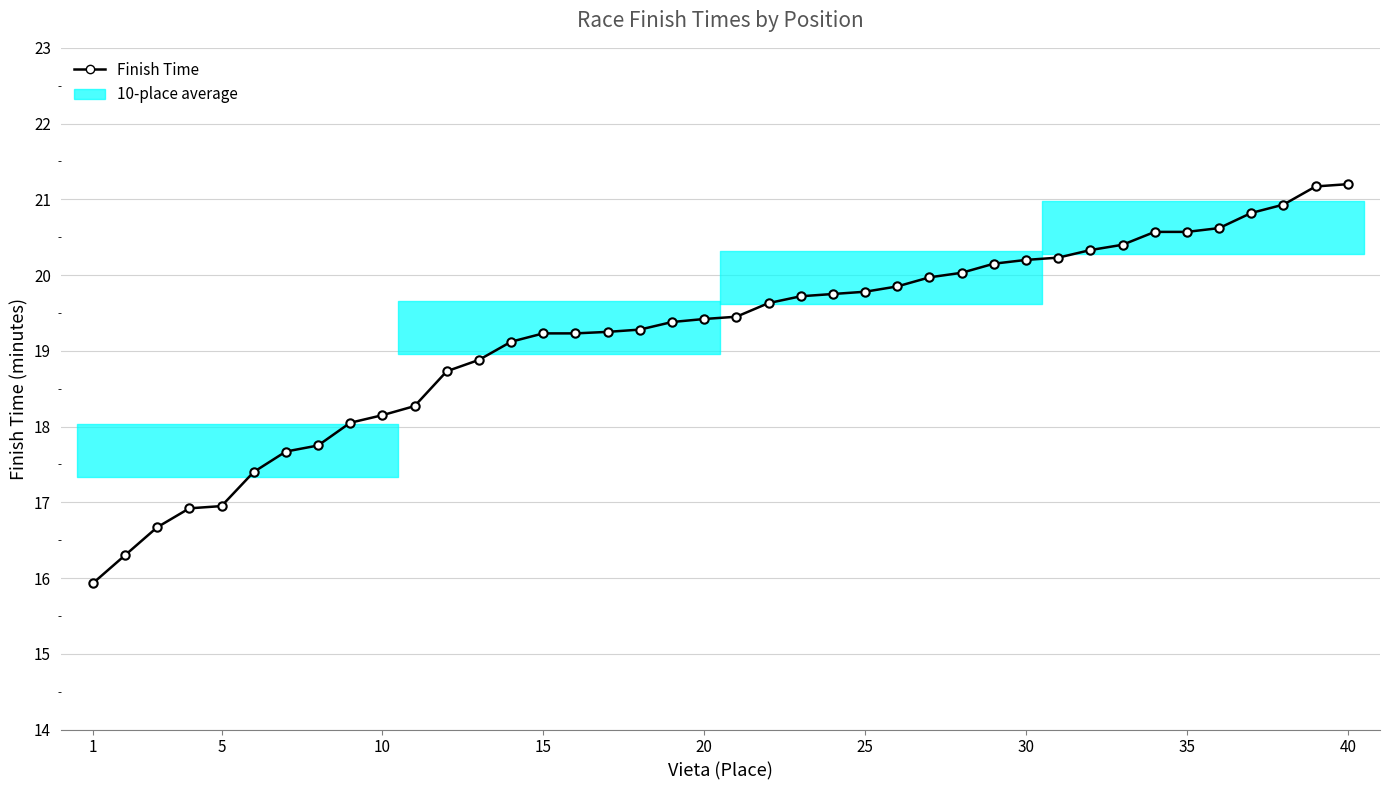

Count the number of categories in the chart.

40